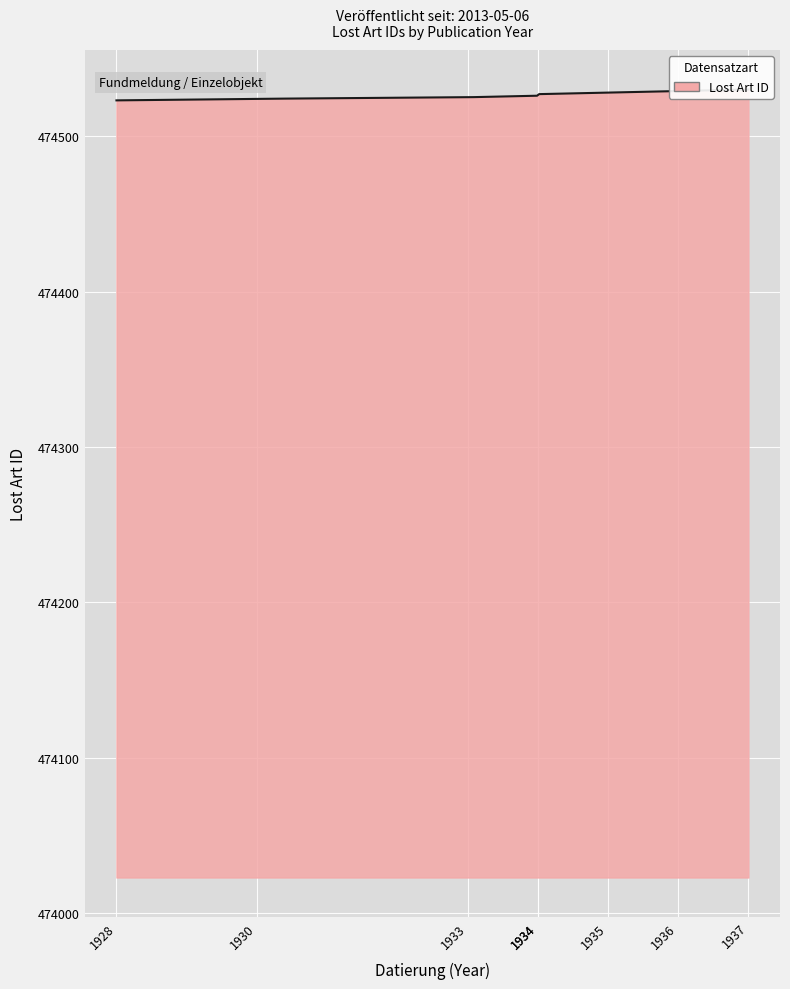

Reading left to right, extract all data points from this chart.

474523	474524	474525	474526	474527	474528	474529	474530